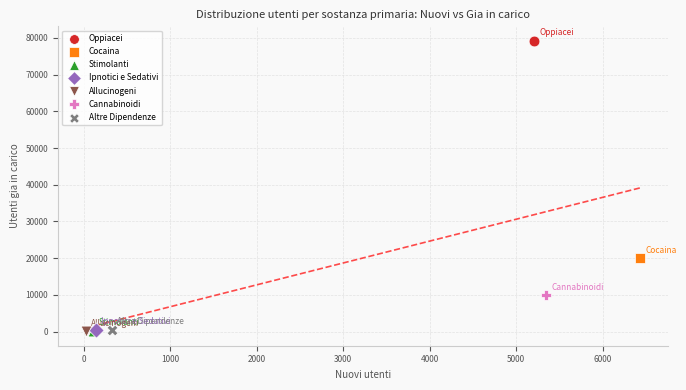

What are all the series names shown in the legend?

Oppiacei, Cocaina, Stimolanti, Ipnotici e Sedativi, Allucinogeni, Cannabinoidi, Altre Dipendenze